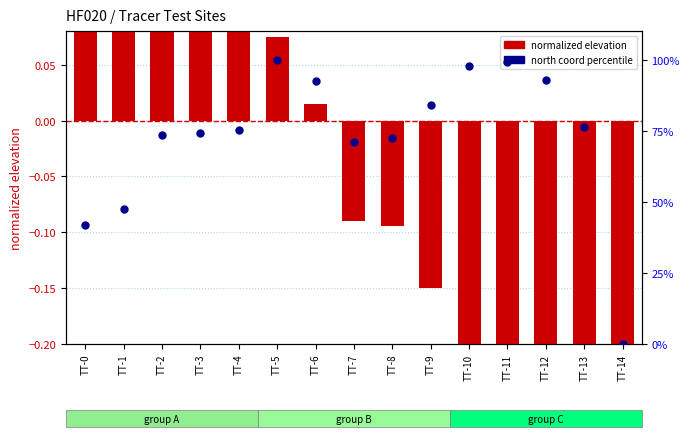

At which category is the sum across all series the highest?

TT-5